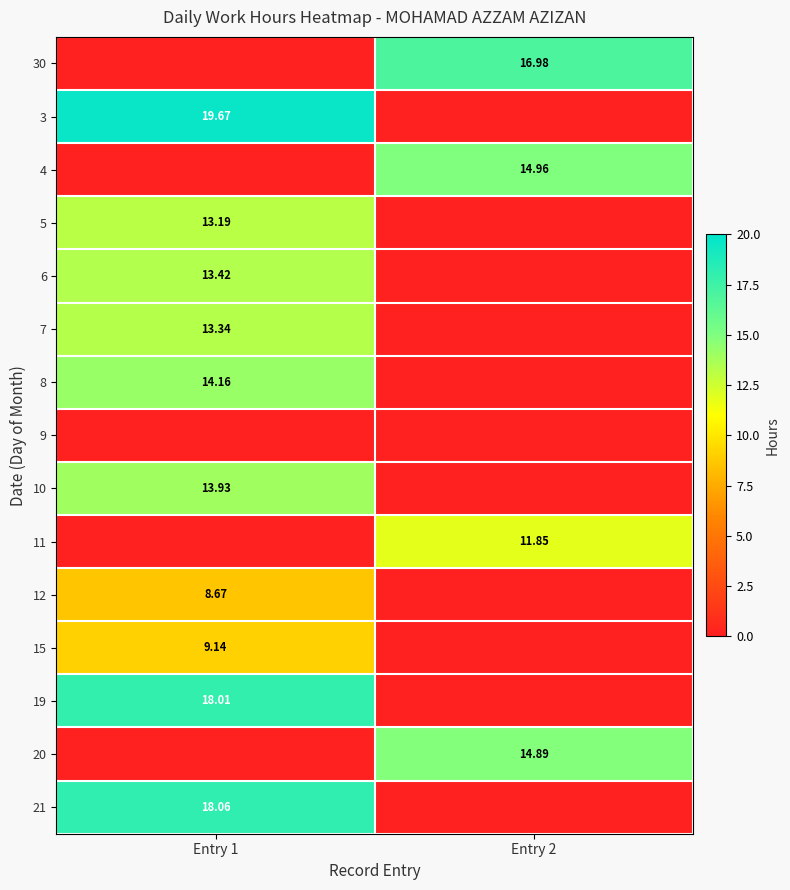

Which has a higher value, Entry 2 or Entry 1?

Entry 2